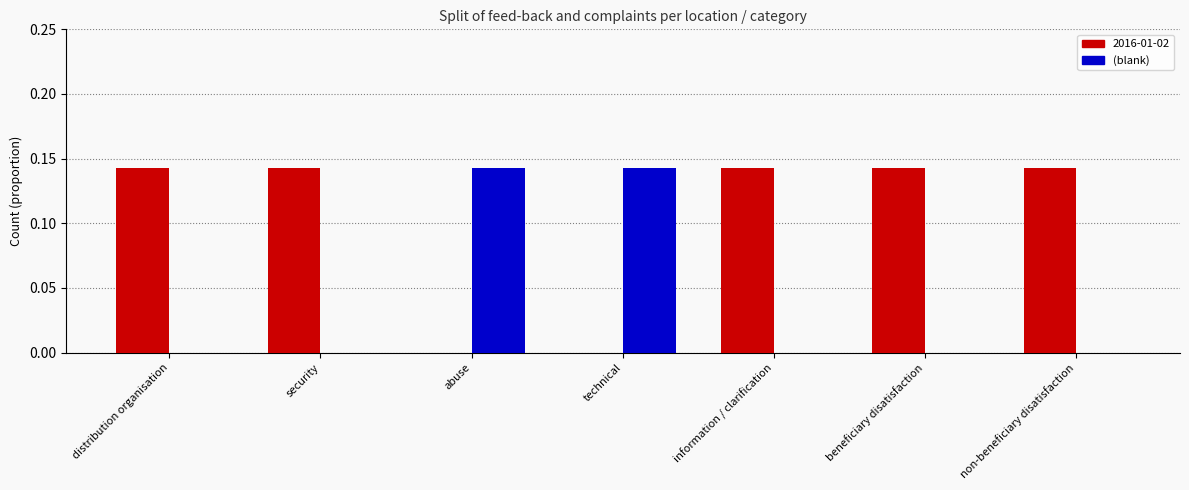

What is the sum of all 2016-01-02 values?

0.7